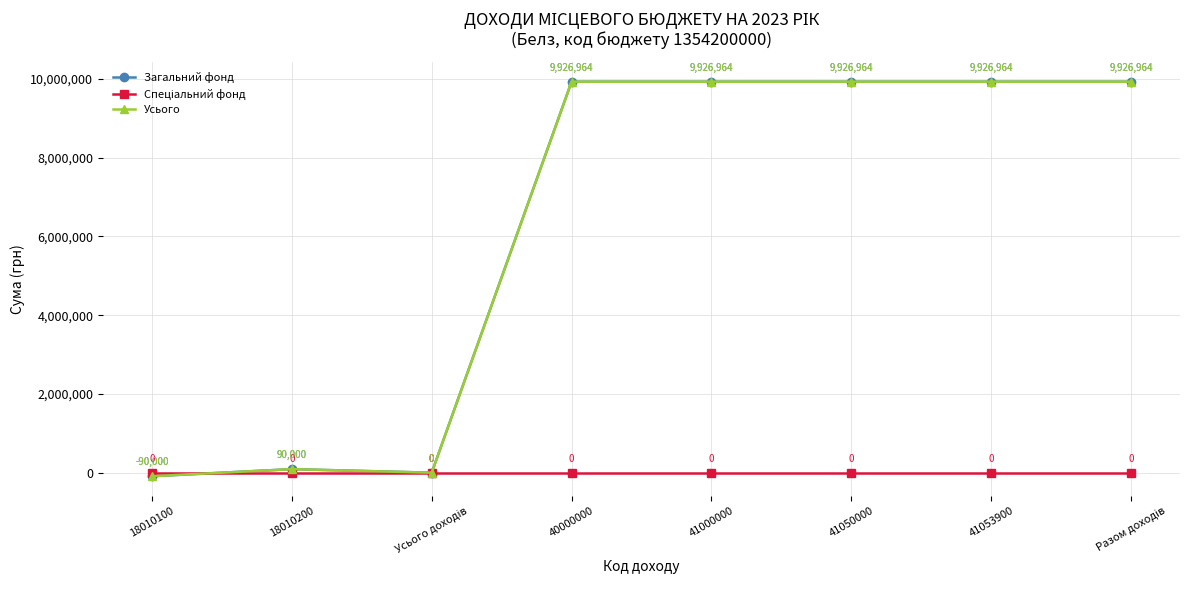

True or false: Загальний фонд has more than 1 interior local peaks.

False